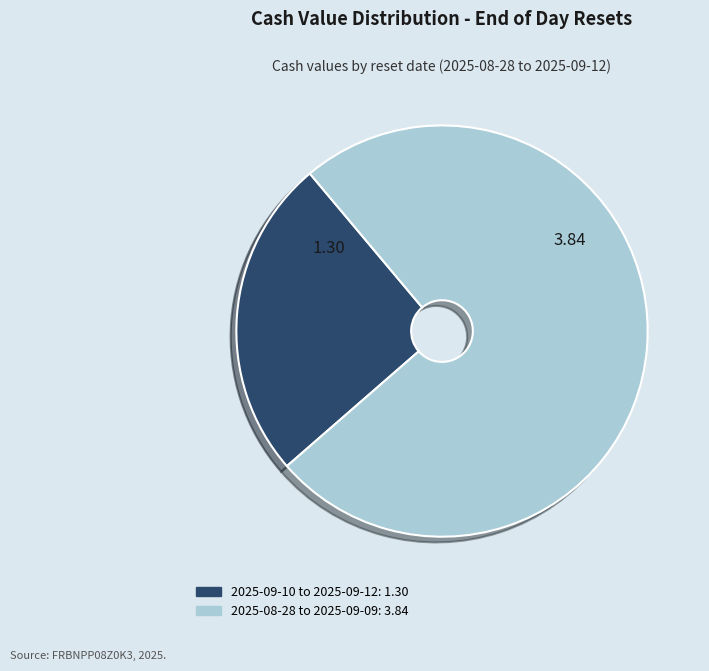

Is there any slice that represents more than half of the pie?

Yes